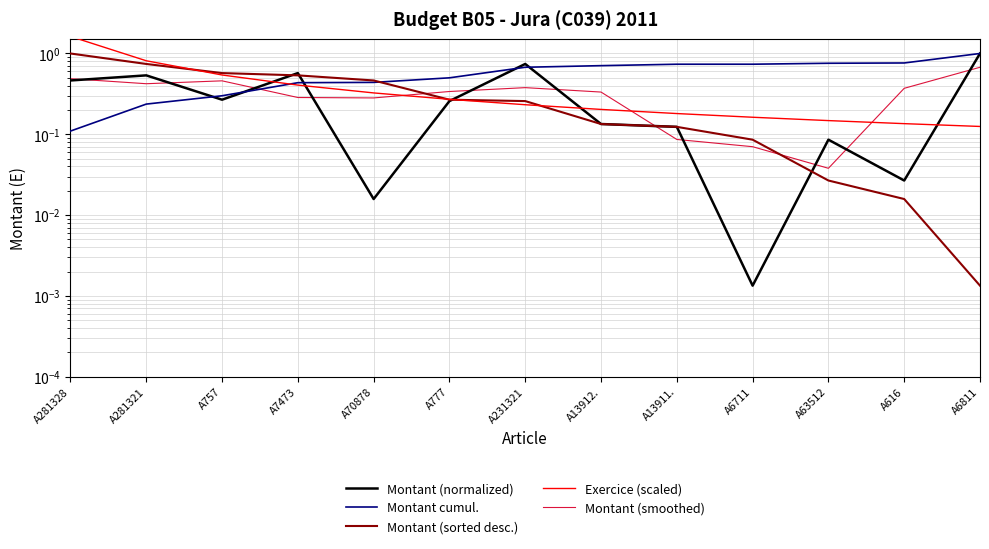

List the series in order of their peak value, highest first.

Exercice (scaled), Montant (normalized), Montant cumul., Montant (sorted desc.), Montant (smoothed)